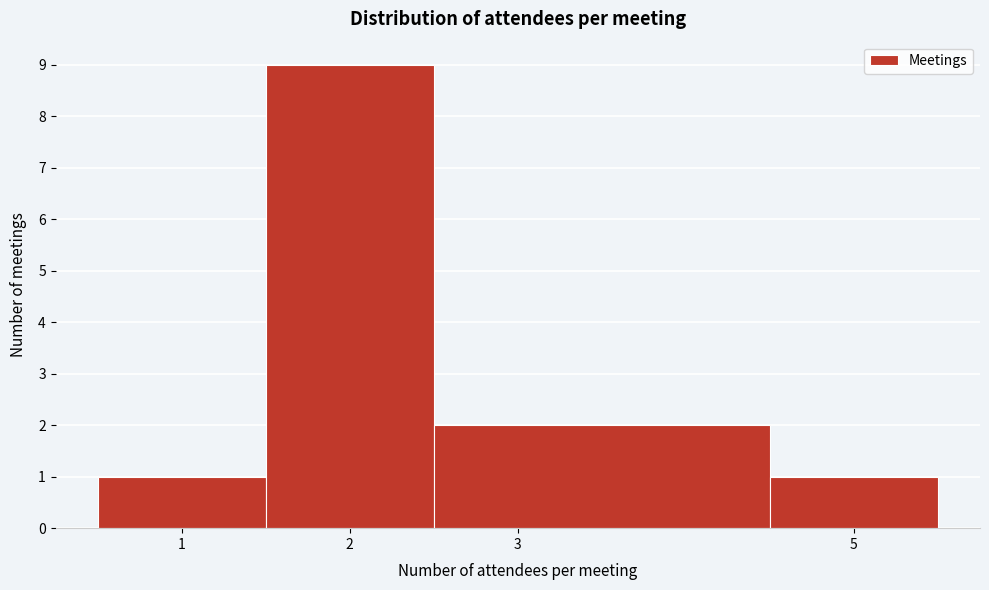

Over which range of the x-axis is the bar tallest?

1.5 to 2.5